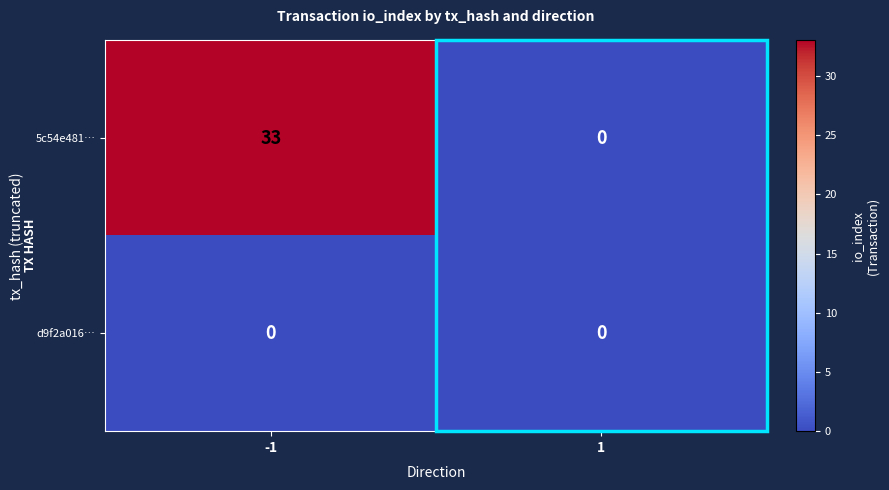

Which series has the largest total across all categories?

5c54e481…